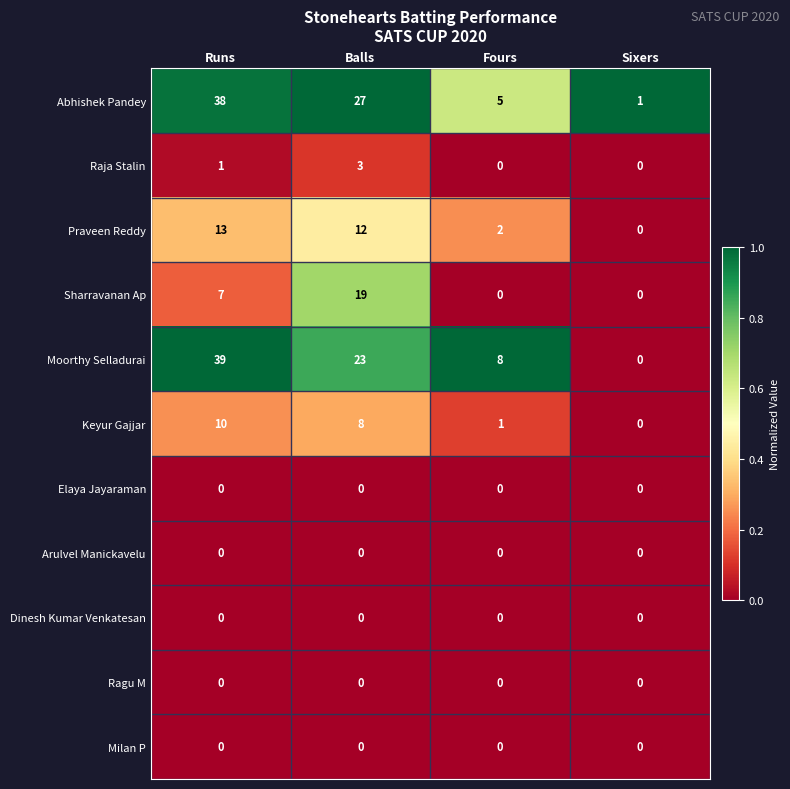

At how many categories does at least one series exceed 0?

4